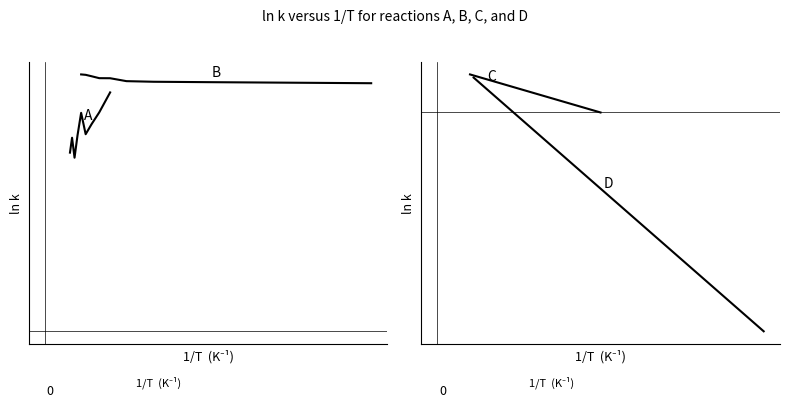

True or false: D and C cross at least once.

False